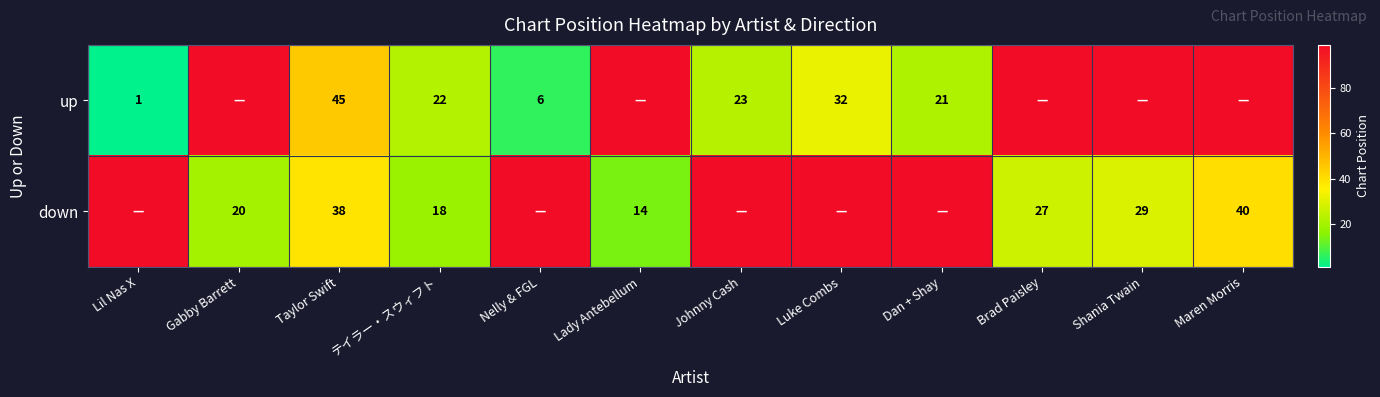

True or false: up has a value of 11 at Nelly & FGL.

False